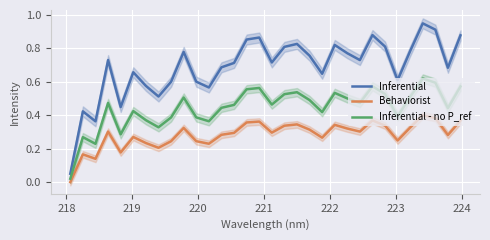

True or false: Inferential - no P_ref and Inferential cross at least once.

False